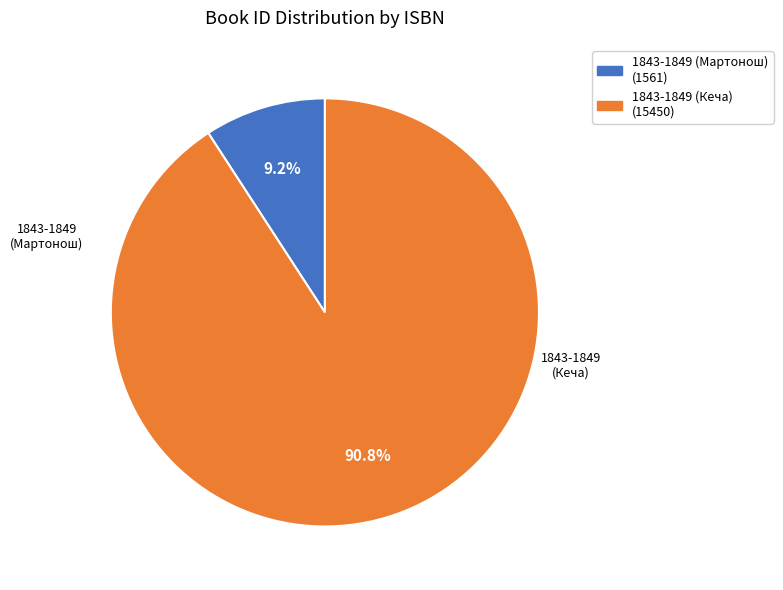

To the nearest percent, what is the difference between the largest and smallest slice percentages?

82%